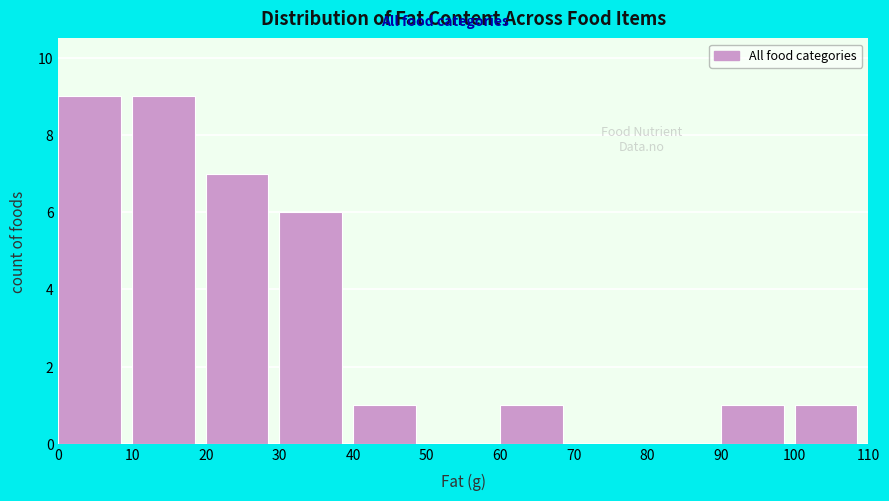

How tall is the bar that spans 10 to 20 on the x-axis? The values are not printed on the chart, so give them approximately, as read against the axis.

9